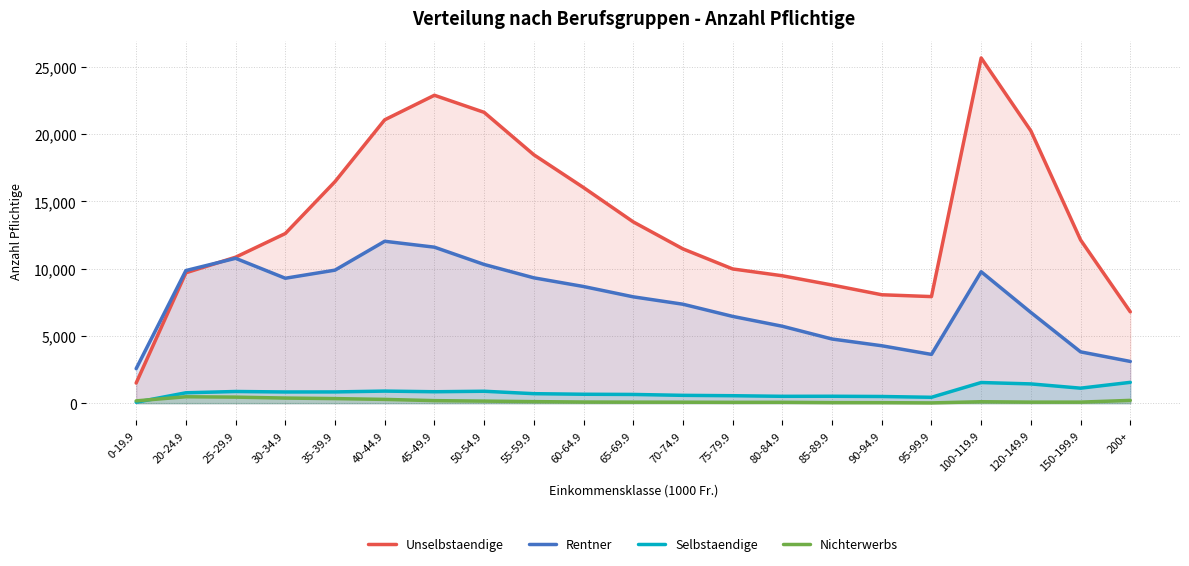

How many distinct data groups are displayed?

4